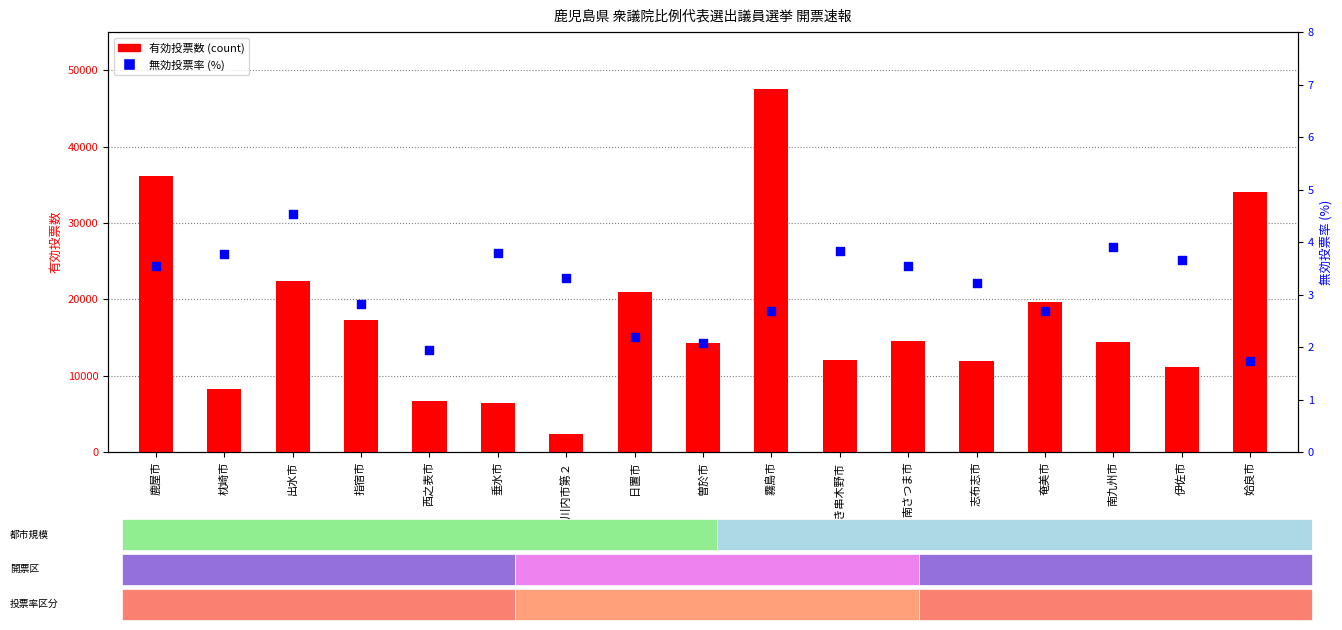

Is the value of 有効投票数 (count) at 姶良市 greater than the value of 無効投票率 (%) - percentile rank at いちき串木野市?

Yes